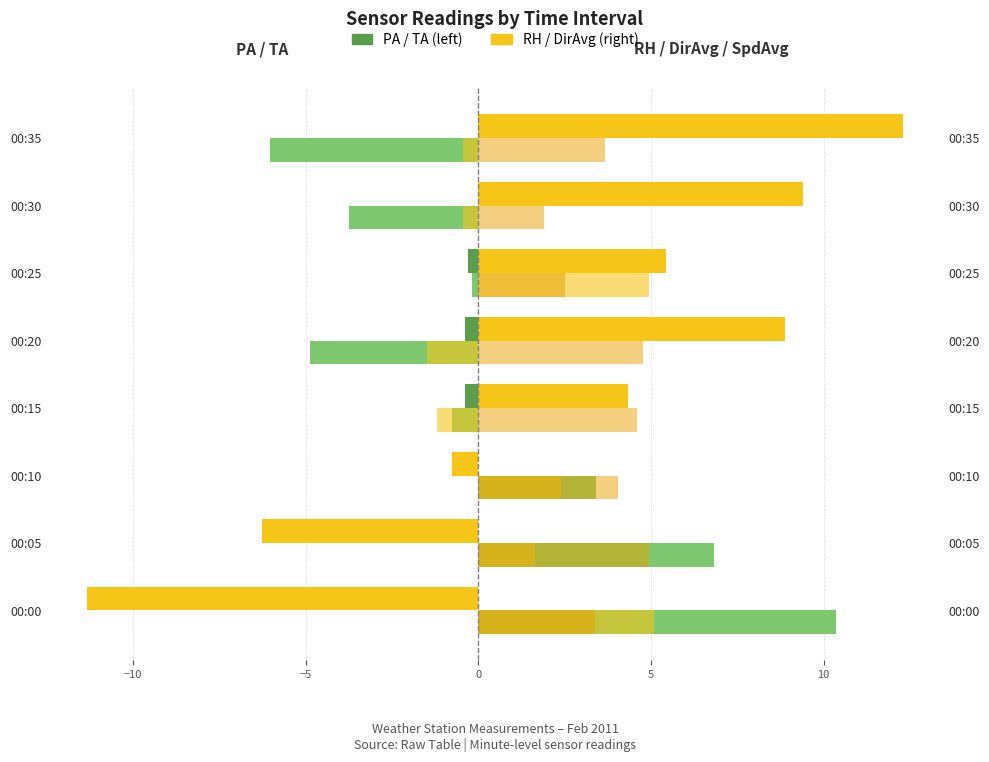

True or false: DirAvg (norm) has a value of -0.2 at 00:30.

False